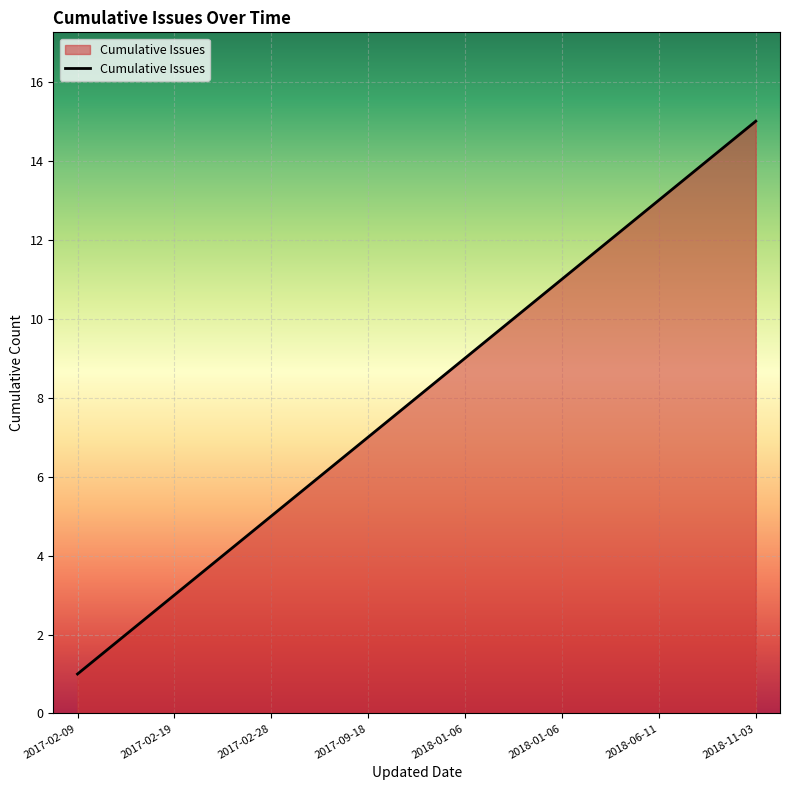

What is the difference between the maximum and minimum values?

14